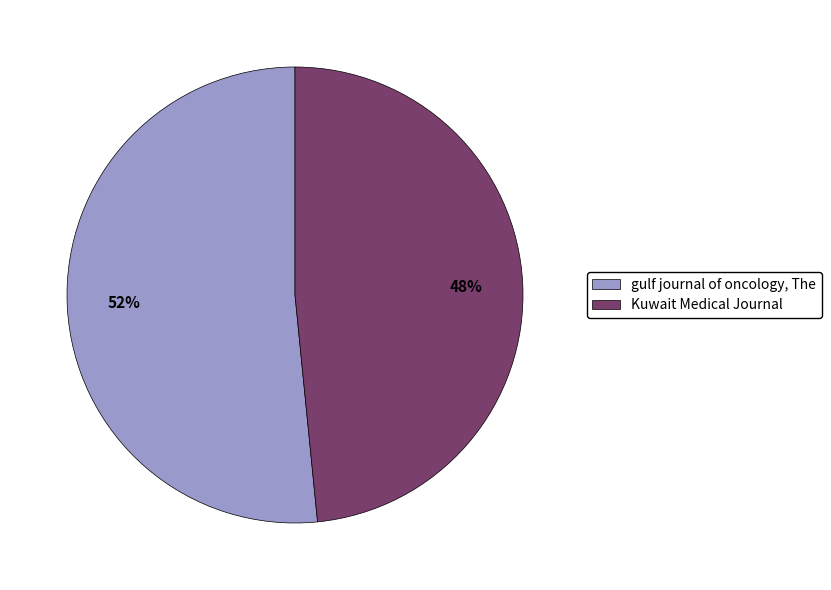

To the nearest percent, what is the average slice percentage?

50%